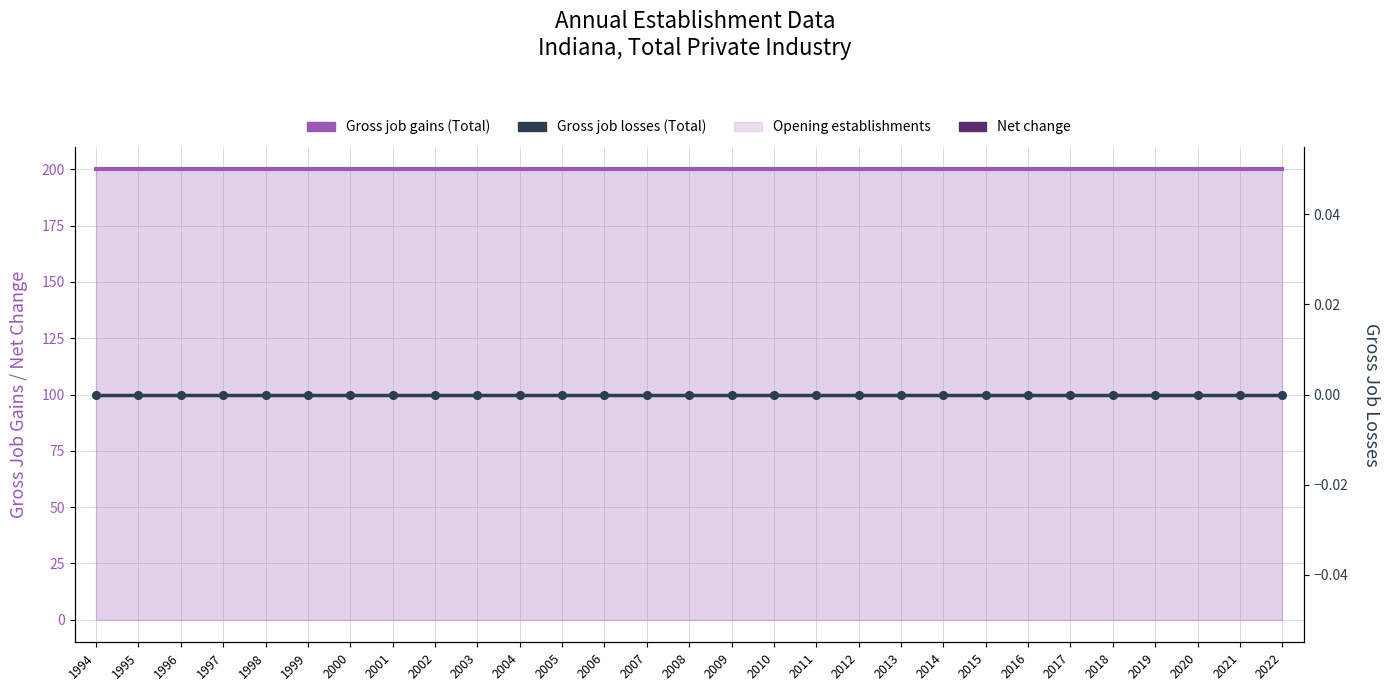

Which series contains the lowest Y value?

Gross job losses (Total)